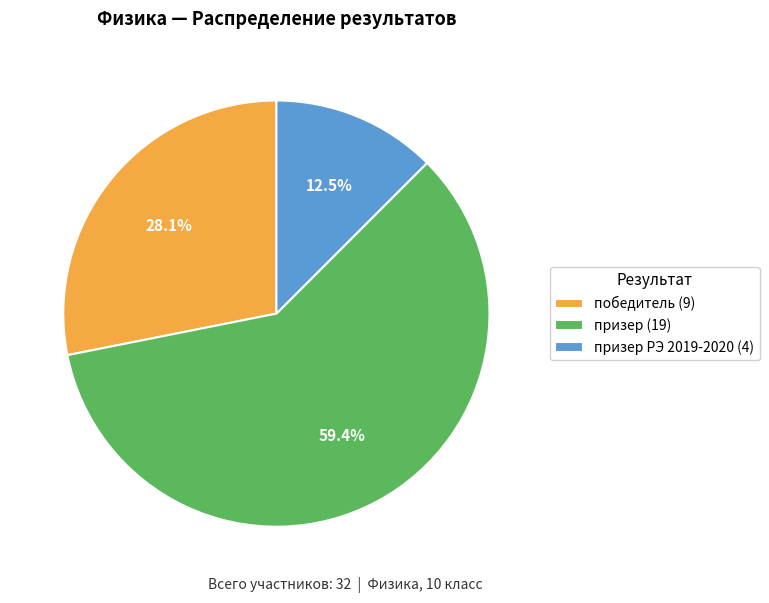

Is there a majority slice in this chart?

Yes